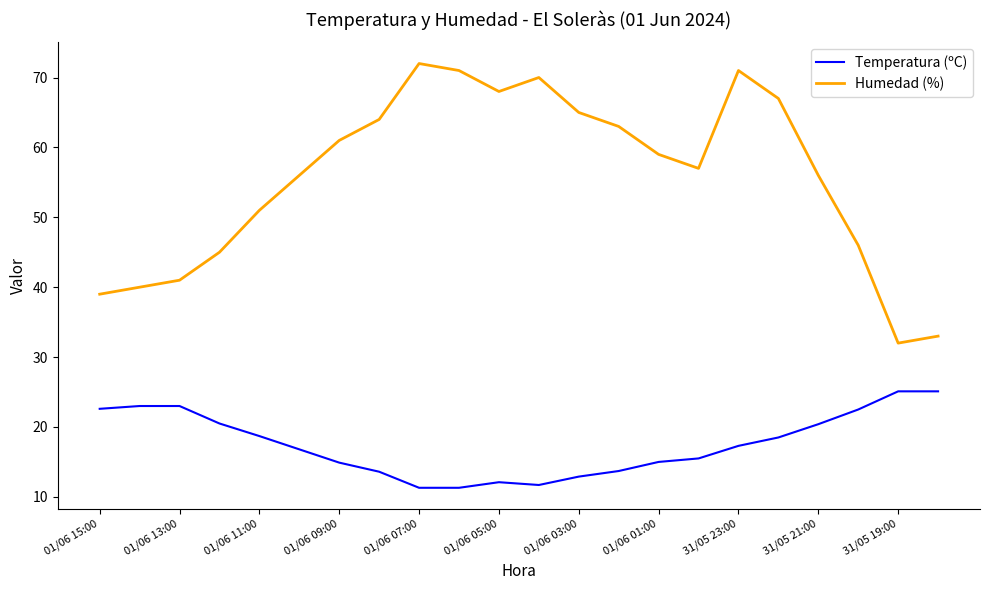

True or false: Humedad (%) and Temperatura (ºC) cross at least once.

False